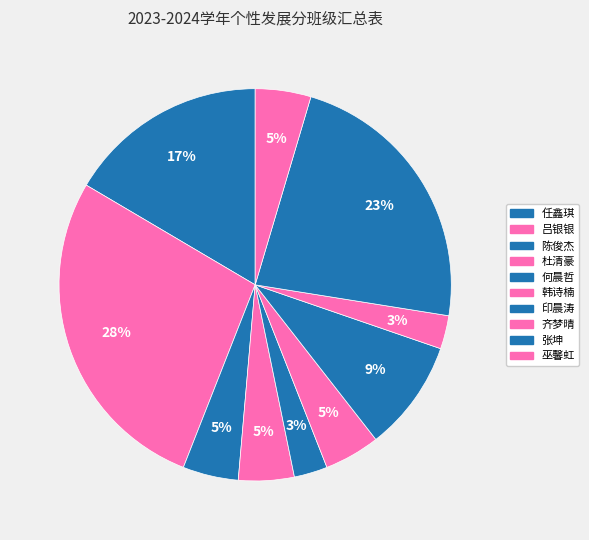

How many slices are in this pie chart?

10